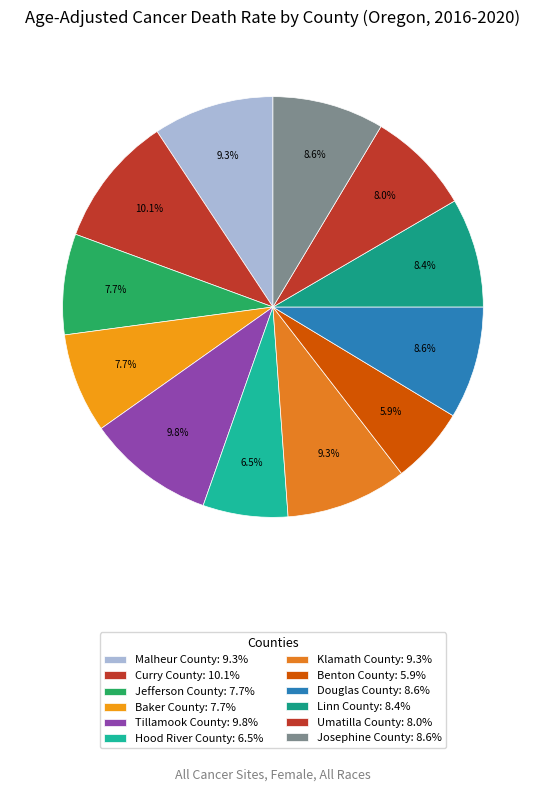

Combined, what portion of the pie is Linn County and Umatilla County?

16.4%